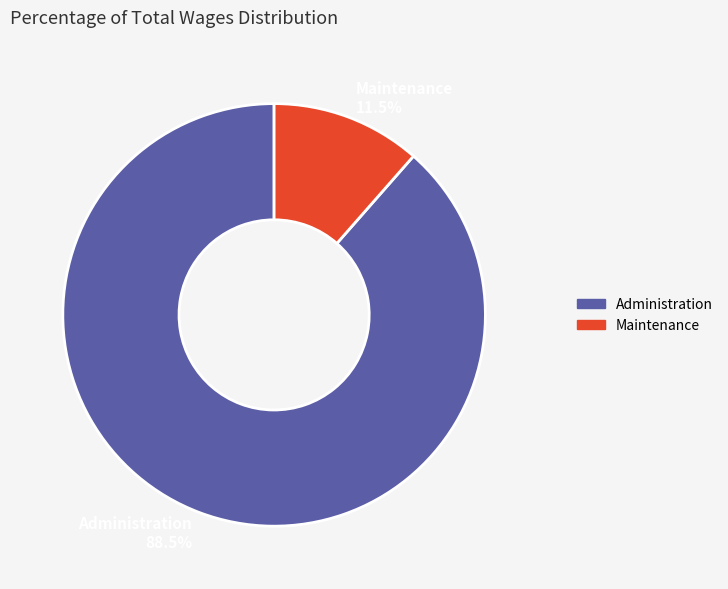

What is the largest slice in the pie chart?

Administration